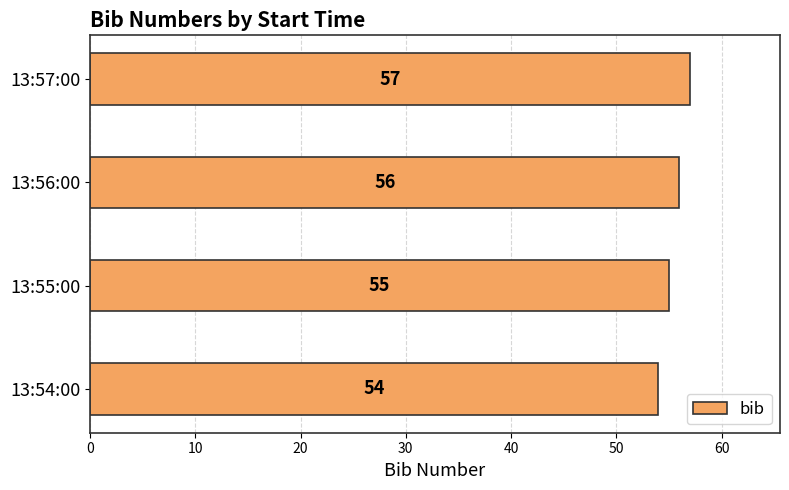

Does the chart contain any negative values?

No